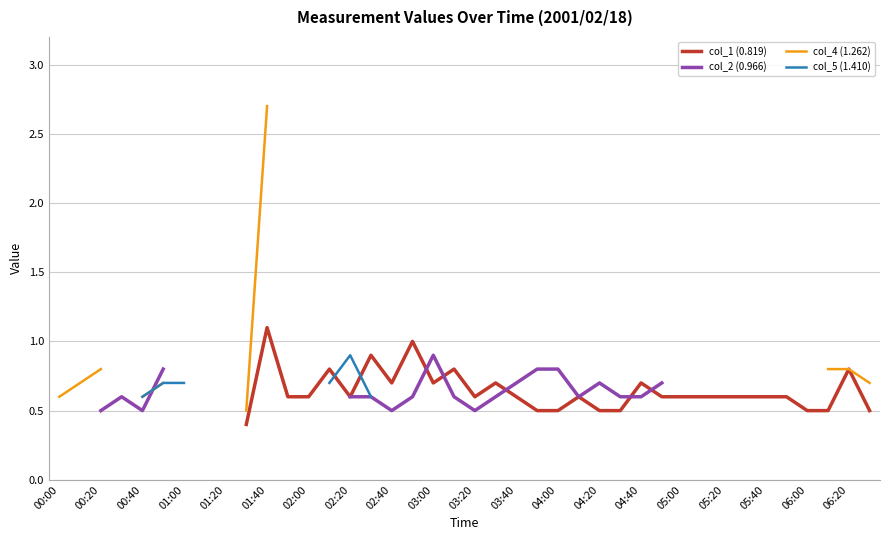

Which series has the largest range (max minus min)?

col_4 (1.262)